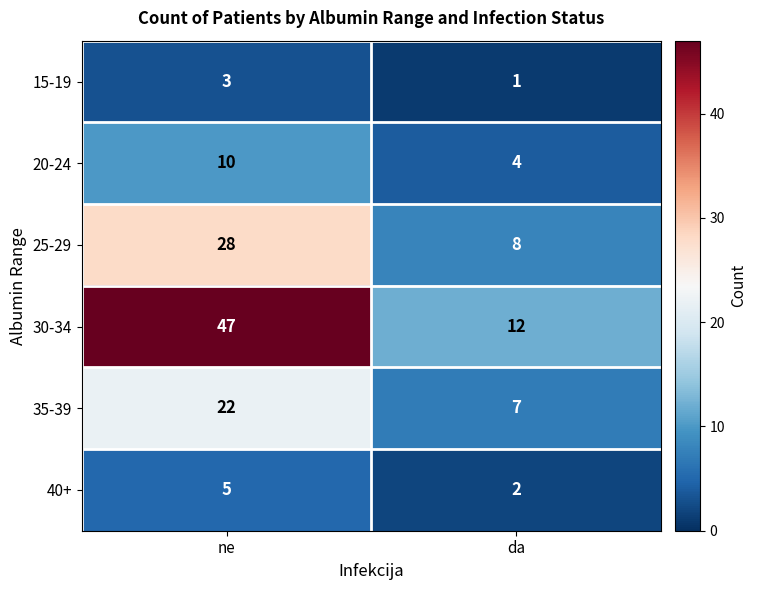

How many series are shown in this chart?

6